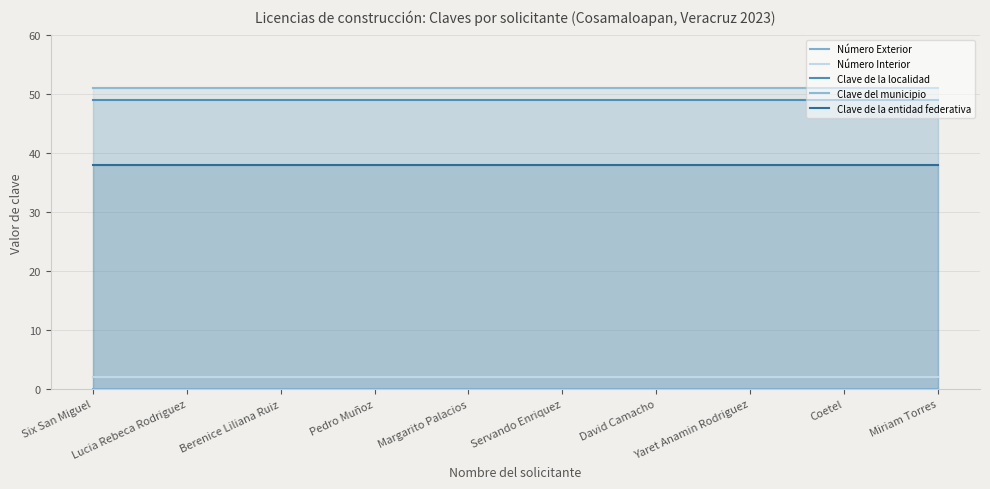

At which category does the chart reach its minimum across all series?

Six San Miguel